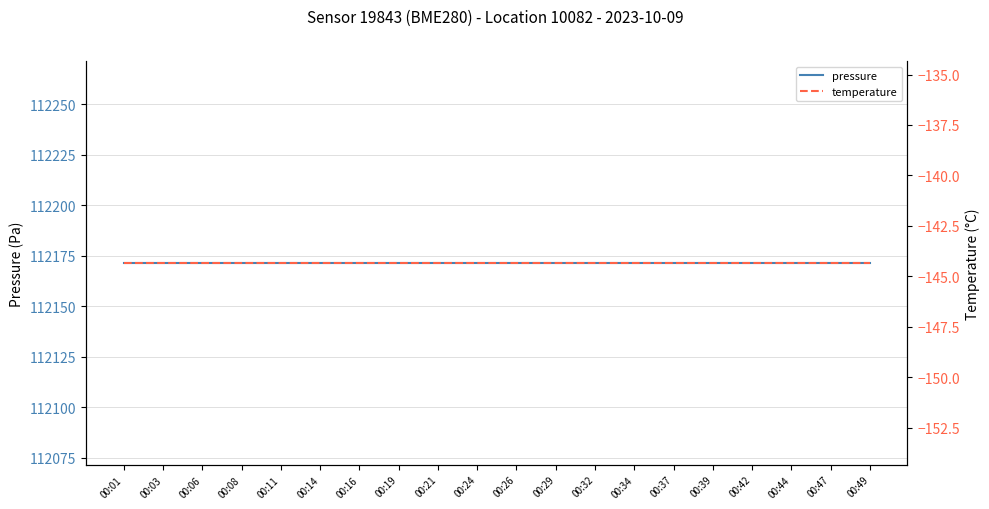

List the series in order of their overall mean, highest first.

pressure, temperature